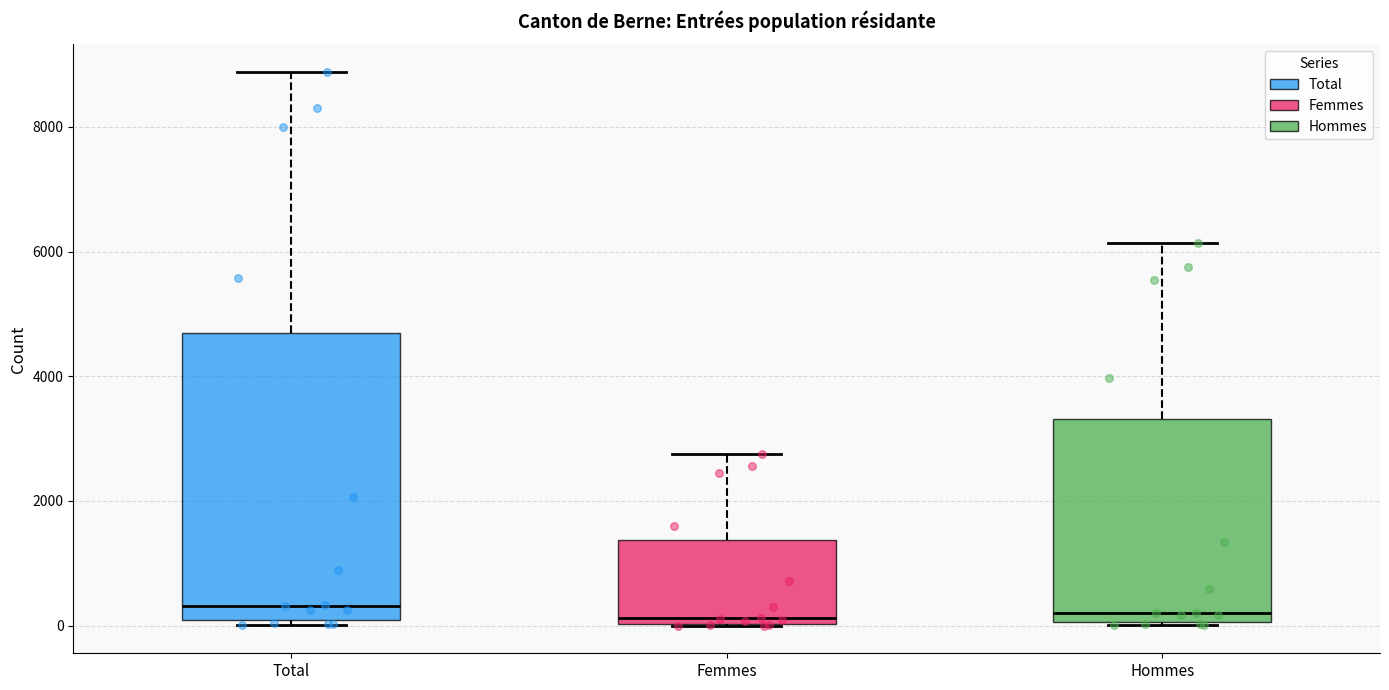

Which box is the tallest, from its lower edge to its upper edge?

Total